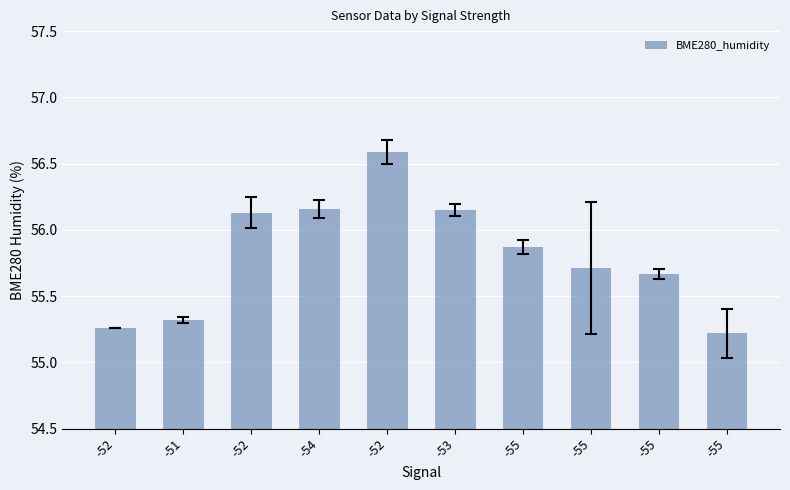

What is the maximum value shown in the chart?

56.6